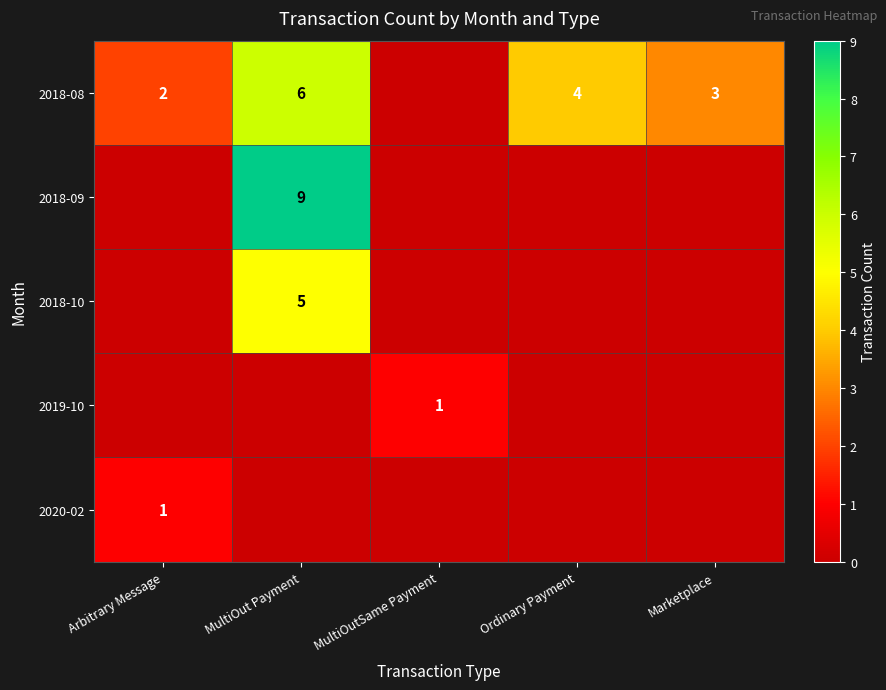

The value of 2018-08 at Arbitrary Message is 2. True or false?

True